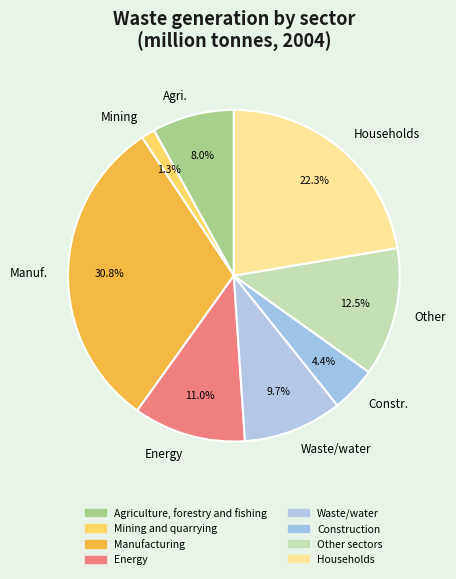

Approximately how many times larger is the value at Other compared to Waste/water?

1.3